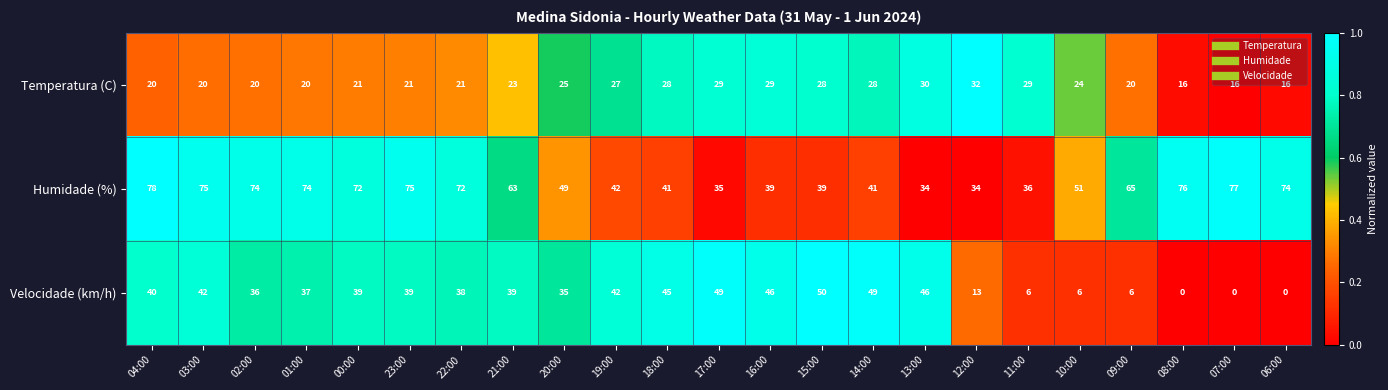

Which series has the largest range (max minus min)?

Velocidade (km/h)